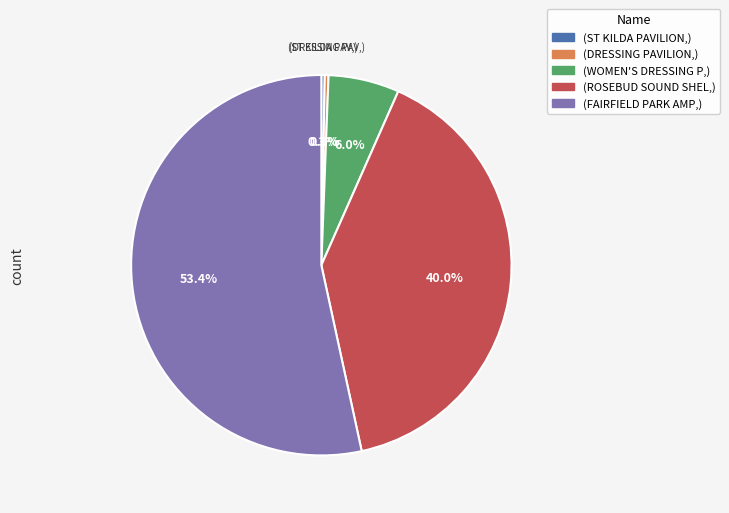

Is there any slice that represents more than half of the pie?

Yes